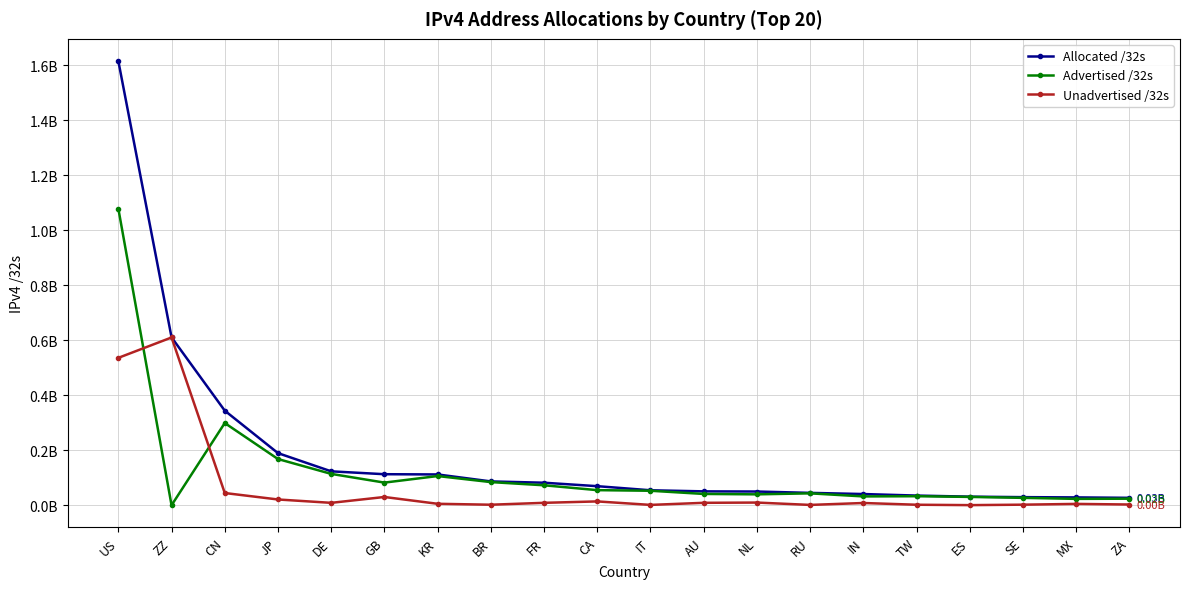

Reading left to right, list all the values displayed in this chart.

Allocated /32s: 1615488096	610994784	344416000	189999104	123784576	113345400	112474112	87112960	82403344	69845248	54951488	50967040	50395936	45488640	41248768	35689984	31750464	29959272	29021440	27491584
Advertised /32s: 1079084032	534016	299463424	168530176	114532608	82812928	106684928	84685568	73088000	55416832	53191680	41603584	40137728	43772416	32585728	33327360	30829568	27366144	23655936	24338432
Unadvertised /32s: 536404064	610460768	44952576	21468928	9251968	30532472	5789184	2427392	9315344	14428416	1759808	9363456	10258208	1716224	8663040	2362624	920896	2593128	5365504	3153152